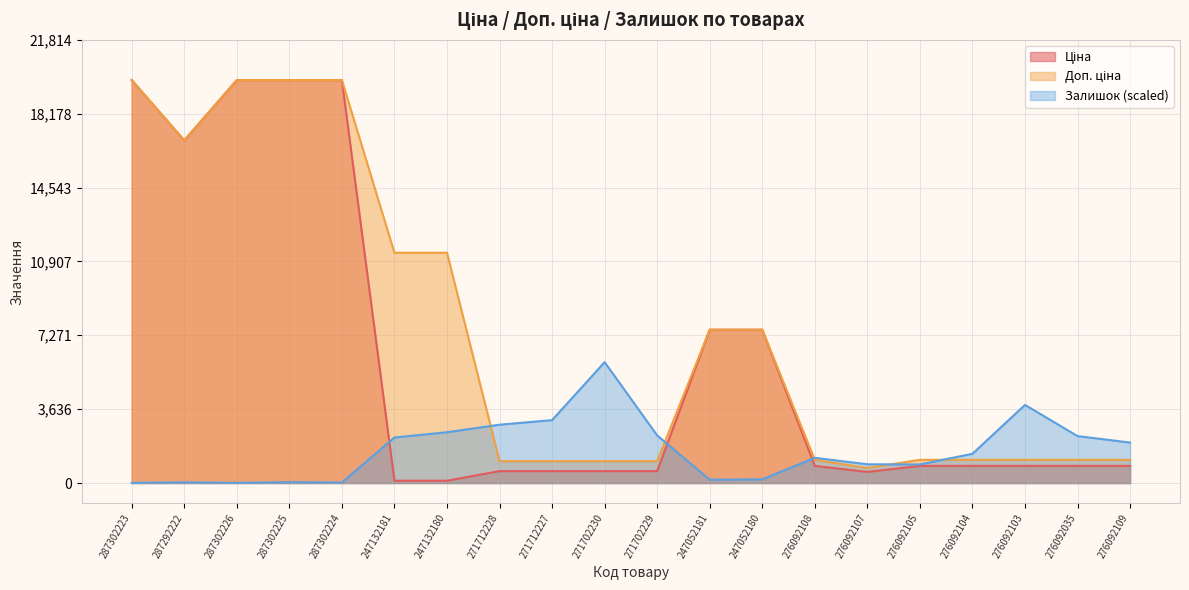

True or false: Залишок and Ціна cross at least once.

True